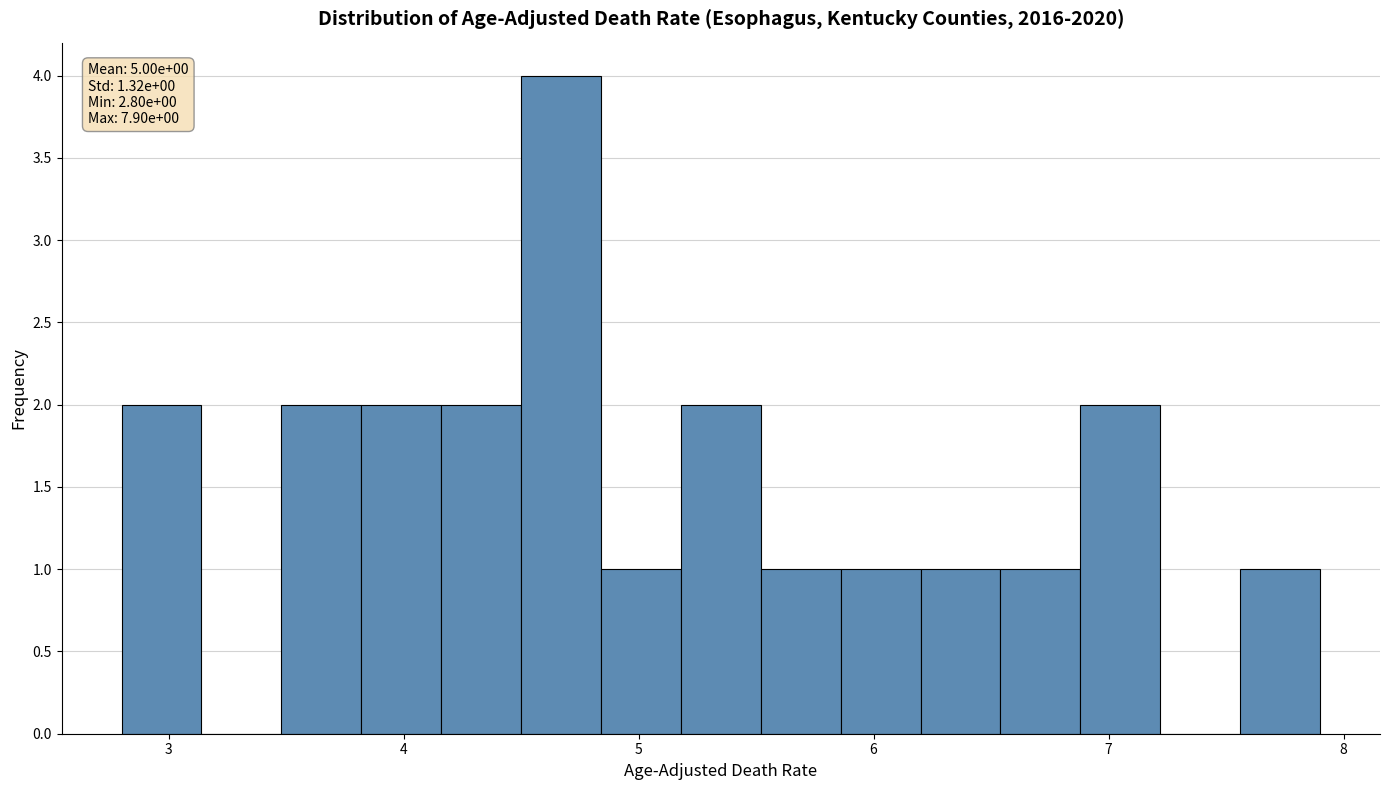

Read against the x-axis, roughly where is the centre of the tallest bar?

4.7